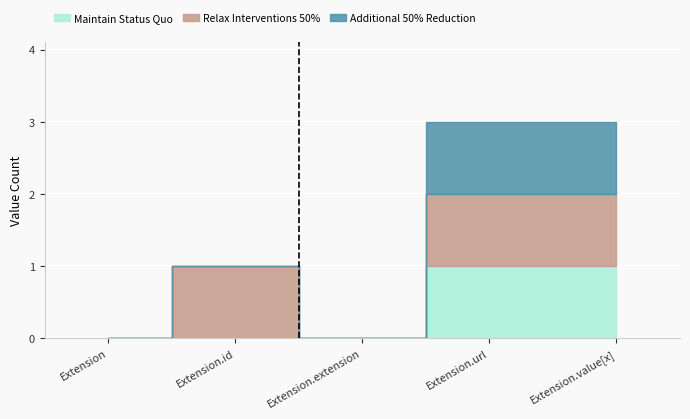

Reading left to right, what are all the values shown in this chart?

Maintain Status Quo: Extension=0	Extension.id=0	Extension.extension=0	Extension.url=1	Extension.value[x]=1
Relax Interventions 50%: Extension=0	Extension.id=1	Extension.extension=0	Extension.url=1	Extension.value[x]=1
Additional 50% Reduction: Extension=0	Extension.id=0	Extension.extension=0	Extension.url=1	Extension.value[x]=1